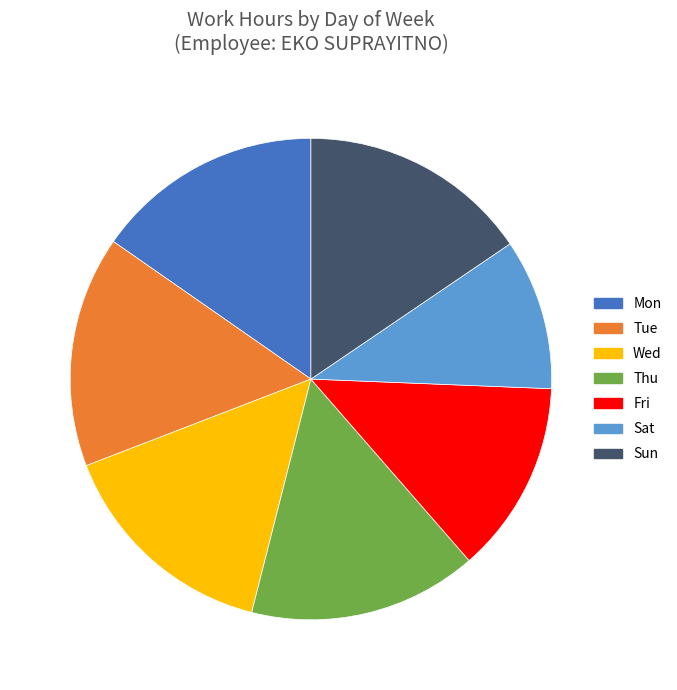

Count the number of slices in the pie.

7